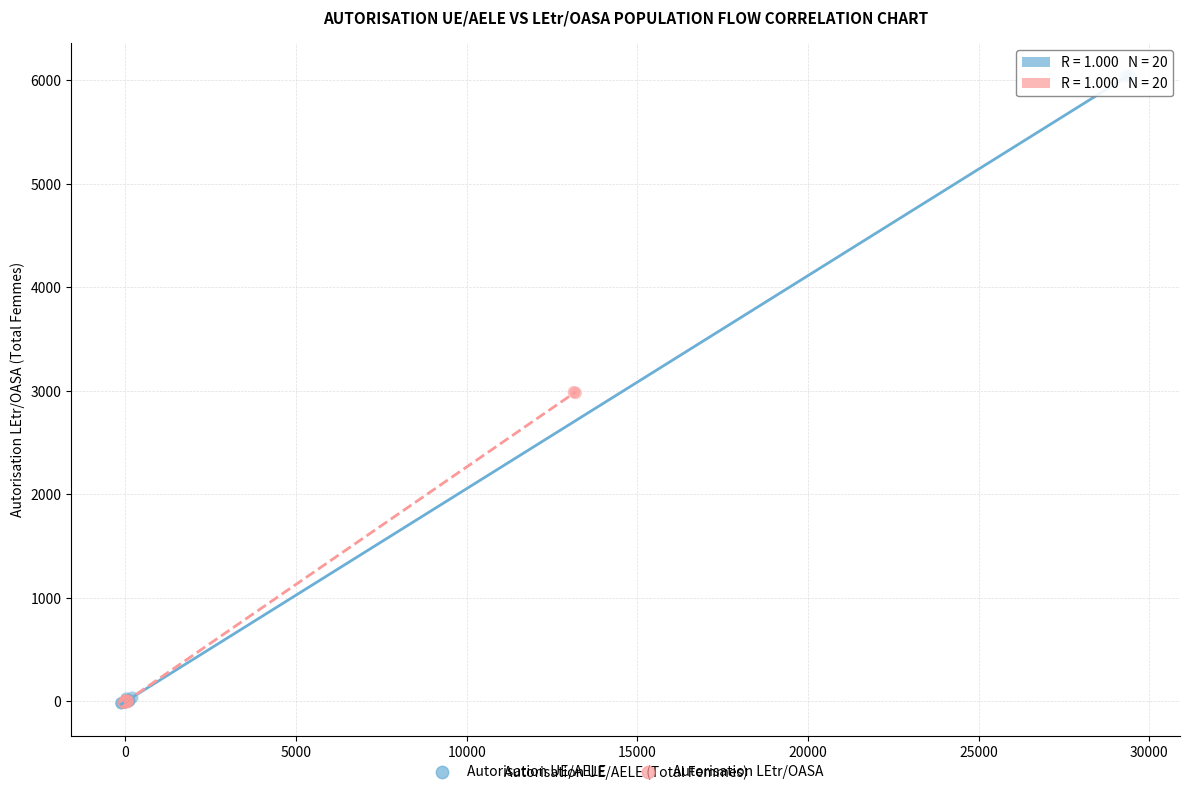

Which series contains the highest Y value?

Autorisation UE/AELE